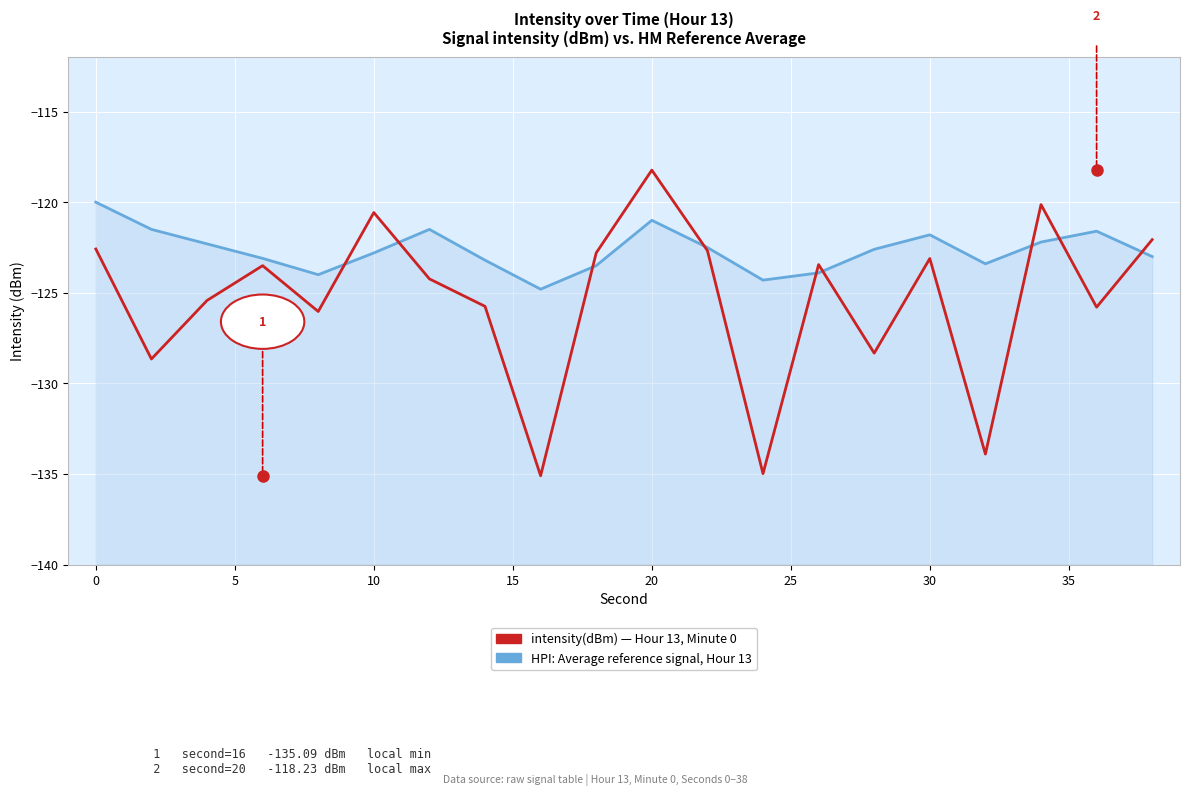

What is the value of the intensity(dBm) point at the 7th from the left?

-124.2